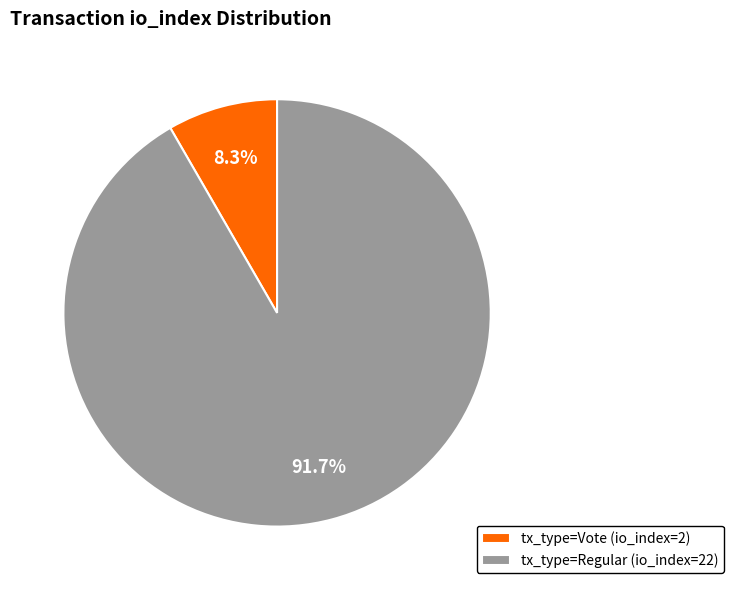

Between tx_type=Regular (io_index=22) and tx_type=Vote (io_index=2), which is larger?

tx_type=Regular (io_index=22)